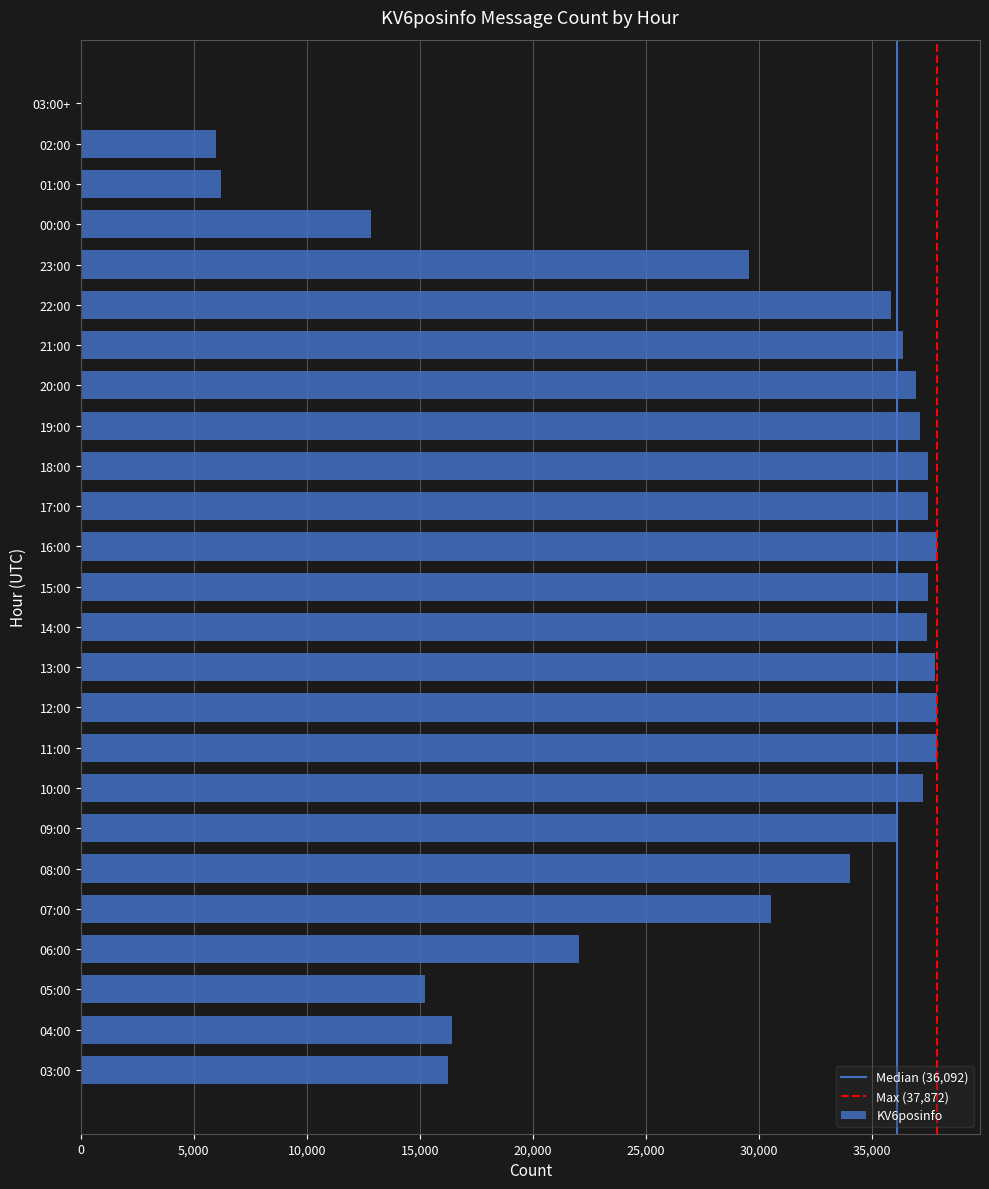

What is the maximum value shown in the chart?

37872